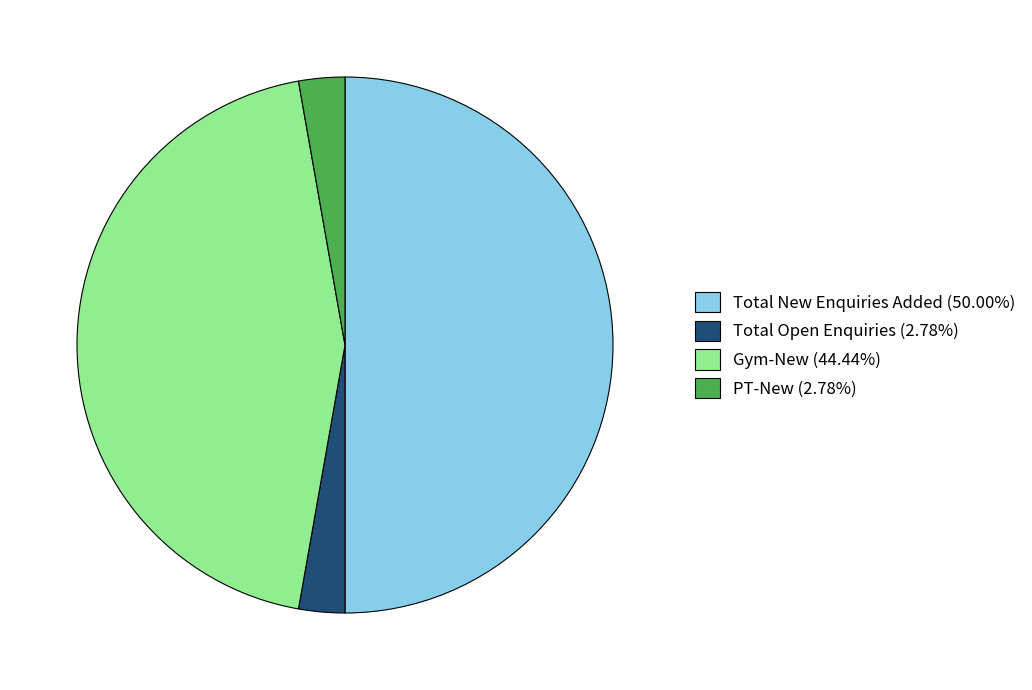

What is the ratio of the value at Total New Enquiries Added (50.00%) to the value at Total Open Enquiries (2.78%)?

18.0